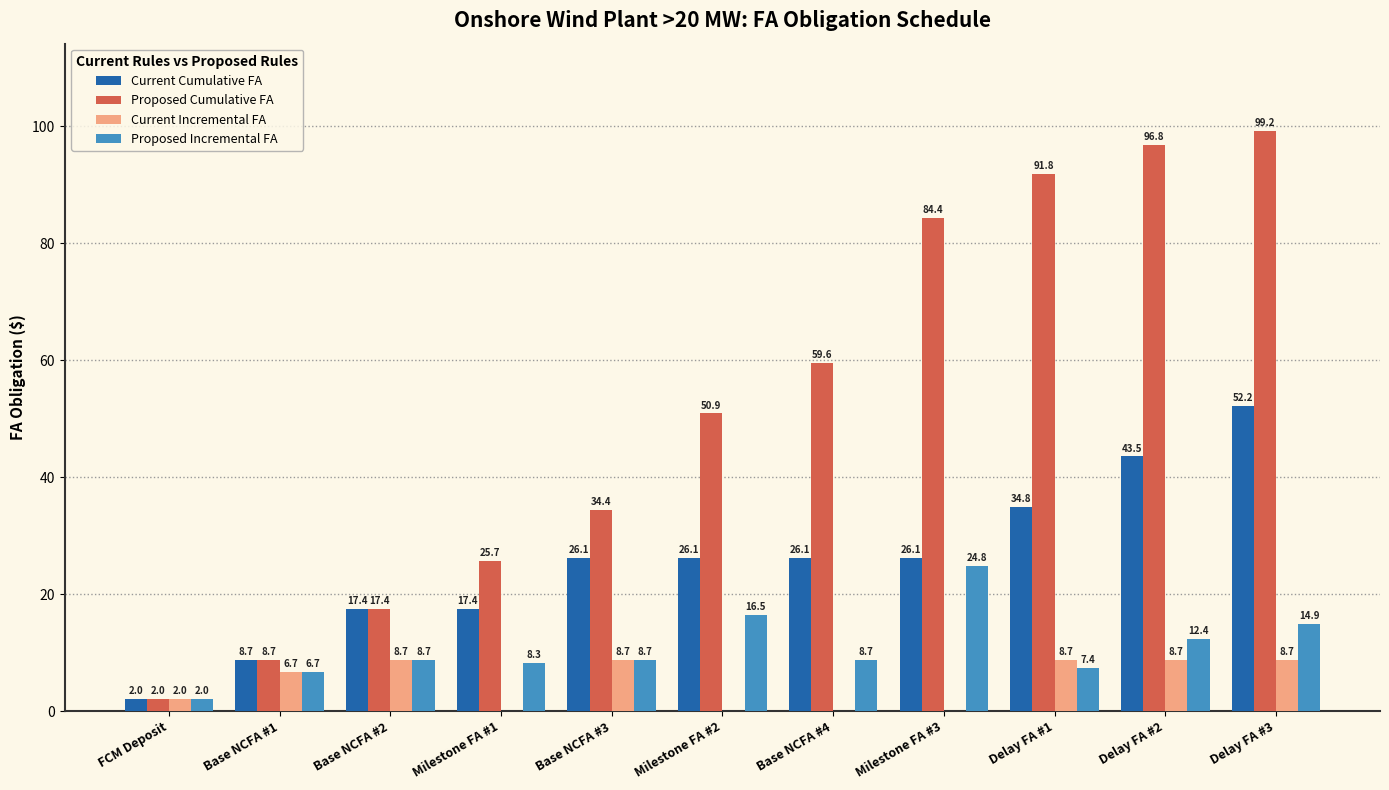

The value of Current Cumulative FA at FCM Deposit is 2.0. True or false?

True